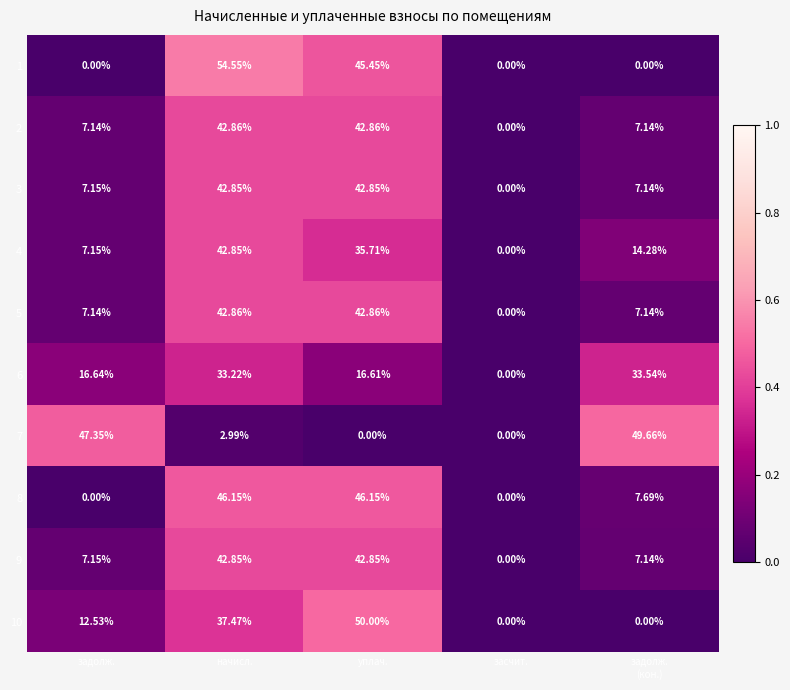

Where does the 9 series first go above 7?

задолж.